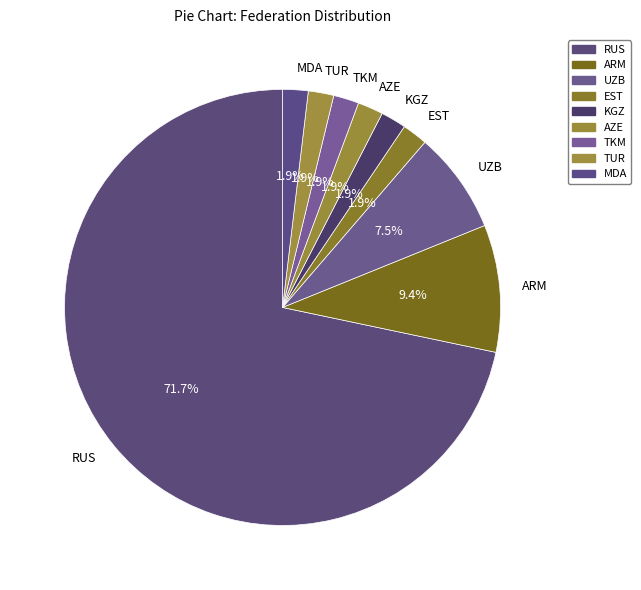

What is the largest slice in the pie chart?

RUS